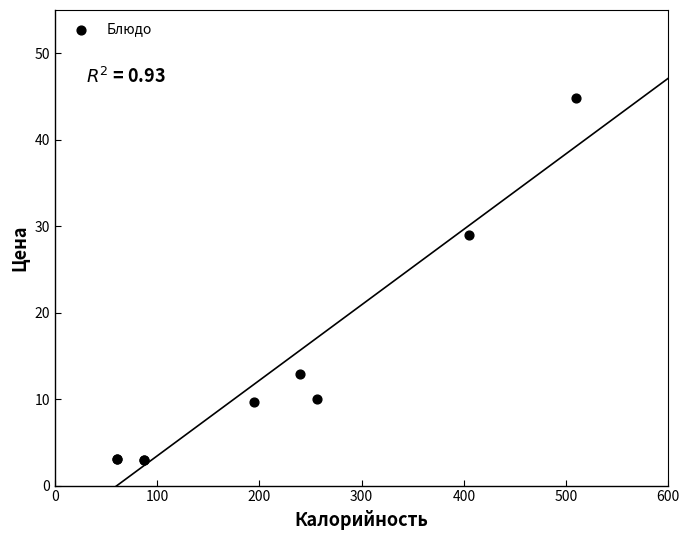

What Y value in the scatter plot is closest to 23?

29.0